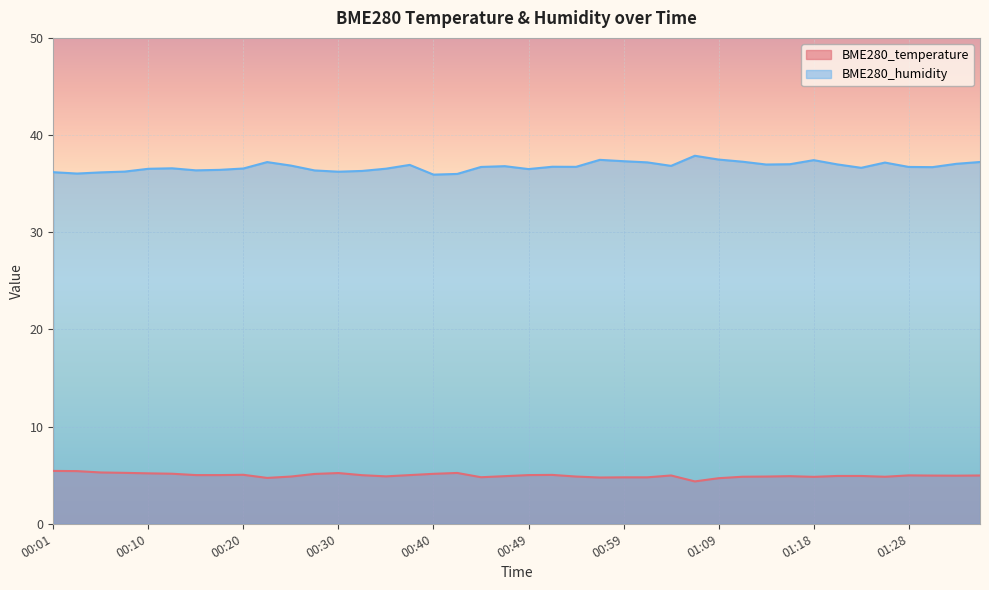

What is the label of the 17th point from the right?

00:57